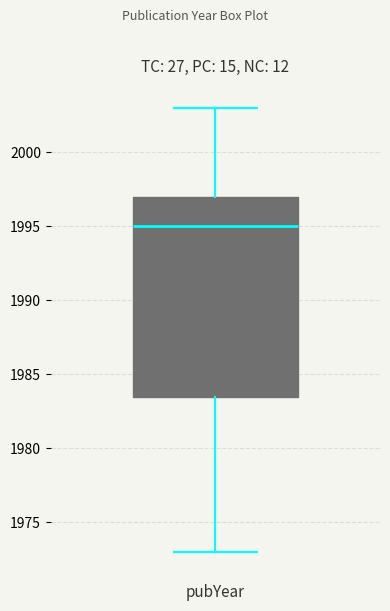

Read this box plot against the y-axis: the position of the median line, the range covered by the box, and the ends of both whiskers. The values are not printed on the chart, so give them approximately, as read against the axis.

median 1995.0, box 1983.5 to 1997.0, whiskers 1973.0 to 2003.0